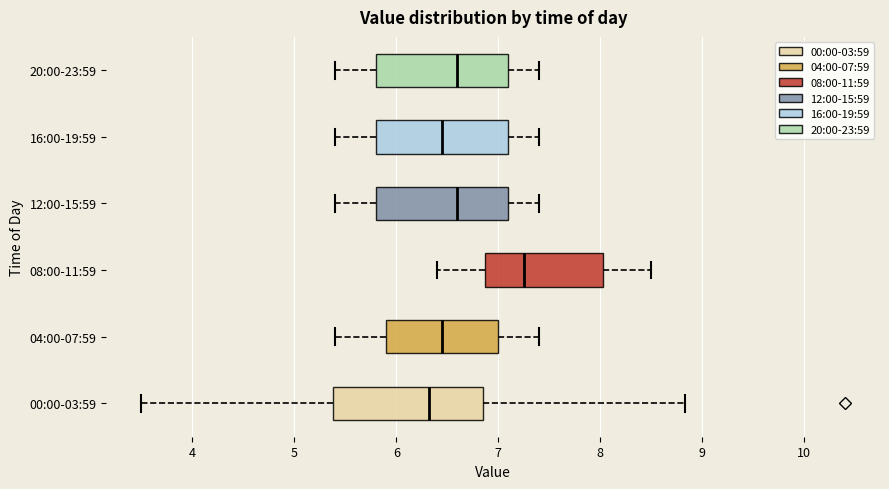

Reading bottom to top, read every box against the x-axis: the position of its median line, the range the box covers, and the ends of its whiskers. The values are not printed on the chart, so give them approximately, as read against the axis.

00:00-03:59: median 6.3, box 5.4 to 6.8, whiskers 3.5 to 8.8
04:00-07:59: median 6.5, box 5.9 to 7.0, whiskers 5.4 to 7.4
08:00-11:59: median 7.3, box 6.9 to 8.0, whiskers 6.4 to 8.5
12:00-15:59: median 6.6, box 5.8 to 7.1, whiskers 5.4 to 7.4
16:00-19:59: median 6.5, box 5.8 to 7.1, whiskers 5.4 to 7.4
20:00-23:59: median 6.6, box 5.8 to 7.1, whiskers 5.4 to 7.4